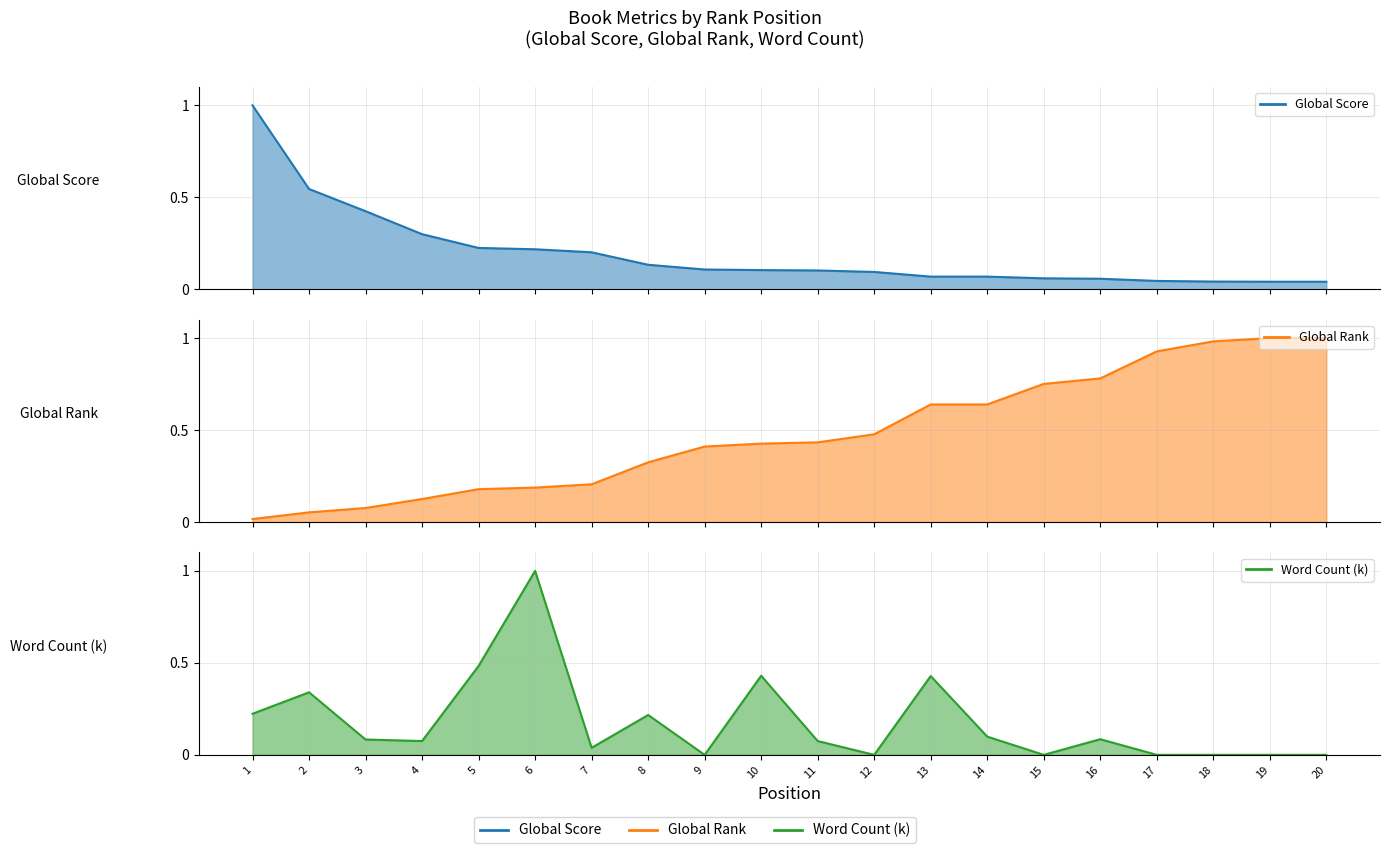

What is the sum of all Global Score values?

3.9